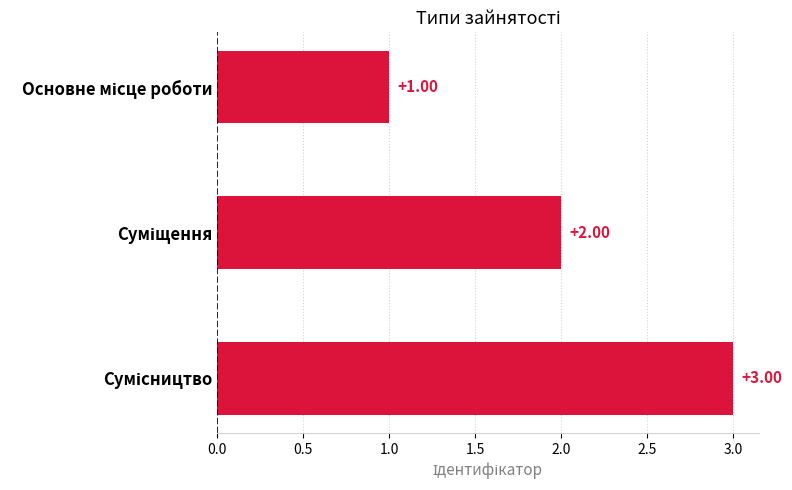

How many distinct data groups are displayed?

1